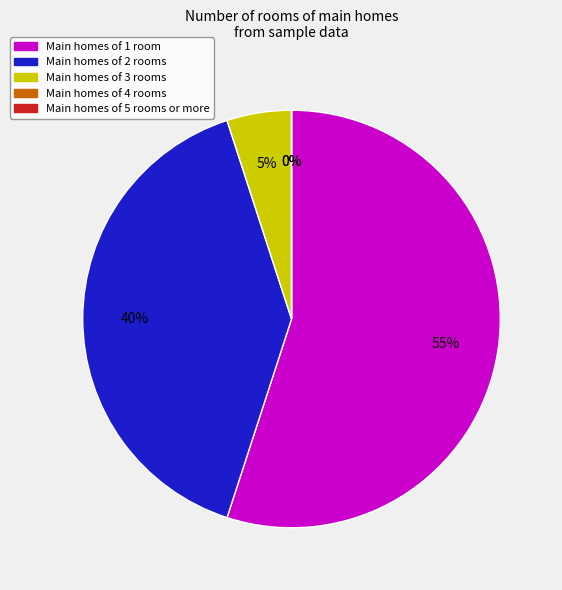

Count the number of slices in the pie.

5